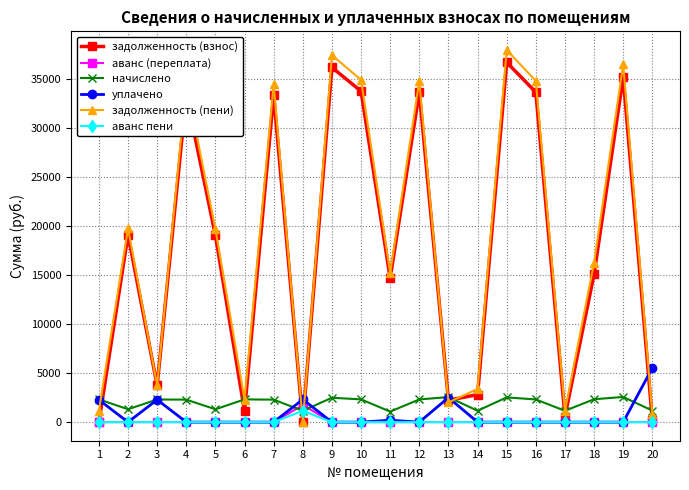

How many interior local peaks does the задолженность (пени) series have?

7